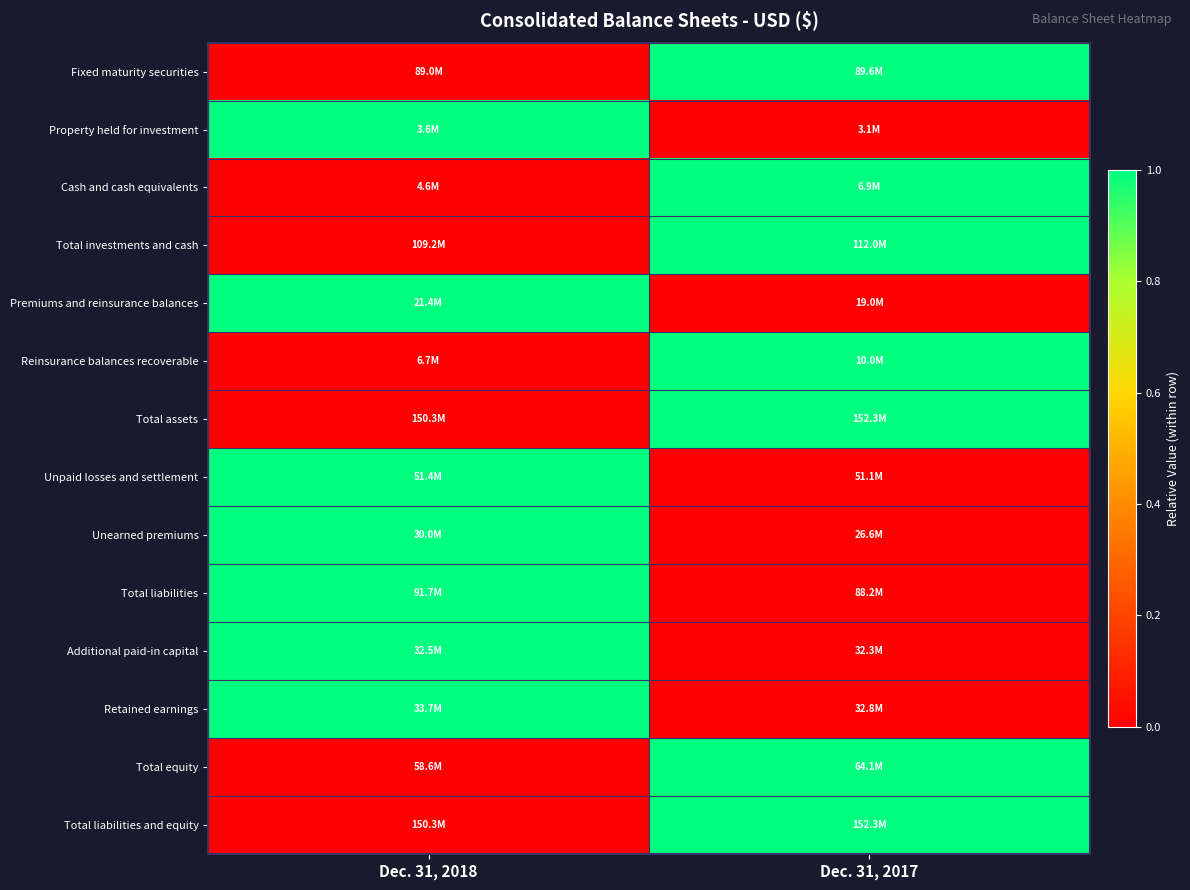

Reading left to right, extract all data points from this chart.

Fixed maturity securities: Dec. 31, 2018=0	Dec. 31, 2017=1
Property held for investment: Dec. 31, 2018=1	Dec. 31, 2017=0
Cash and cash equivalents: Dec. 31, 2018=0	Dec. 31, 2017=1
Total investments and cash: Dec. 31, 2018=0	Dec. 31, 2017=1
Premiums and reinsurance balances: Dec. 31, 2018=1	Dec. 31, 2017=0
Reinsurance balances recoverable: Dec. 31, 2018=0	Dec. 31, 2017=1
Total assets: Dec. 31, 2018=0	Dec. 31, 2017=1
Unpaid losses and settlement: Dec. 31, 2018=1	Dec. 31, 2017=0
Unearned premiums: Dec. 31, 2018=1	Dec. 31, 2017=0
Total liabilities: Dec. 31, 2018=1	Dec. 31, 2017=0
Additional paid-in capital: Dec. 31, 2018=1	Dec. 31, 2017=0
Retained earnings: Dec. 31, 2018=1	Dec. 31, 2017=0
Total equity: Dec. 31, 2018=0	Dec. 31, 2017=1
Total liabilities and equity: Dec. 31, 2018=0	Dec. 31, 2017=1